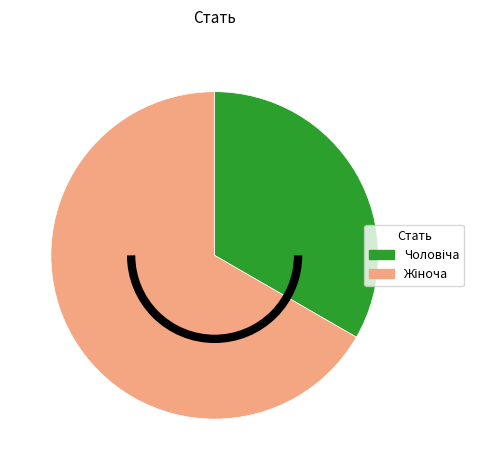

Is there a majority slice in this chart?

Yes